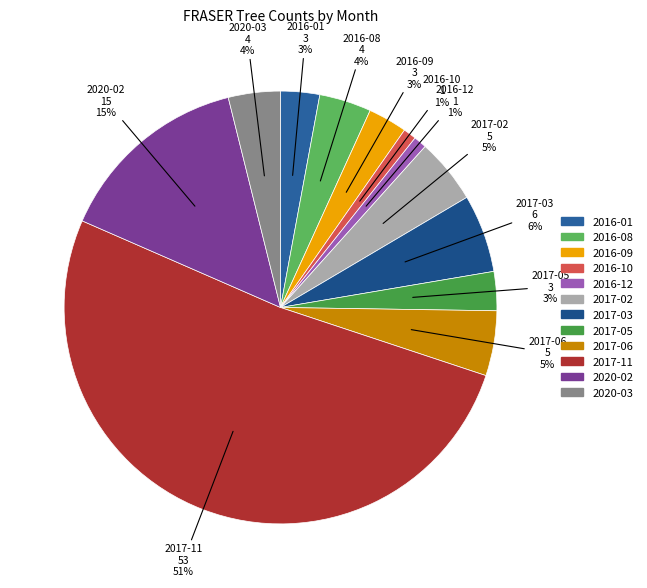

Which slice represents more than half of the pie?

2017-11